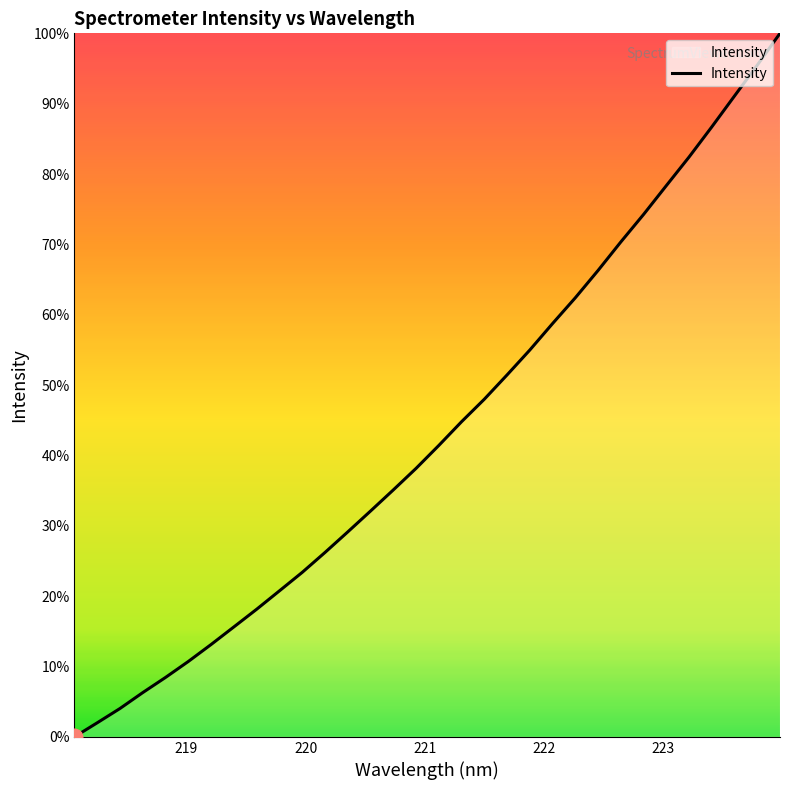

Does the chart have visible grid lines?

No